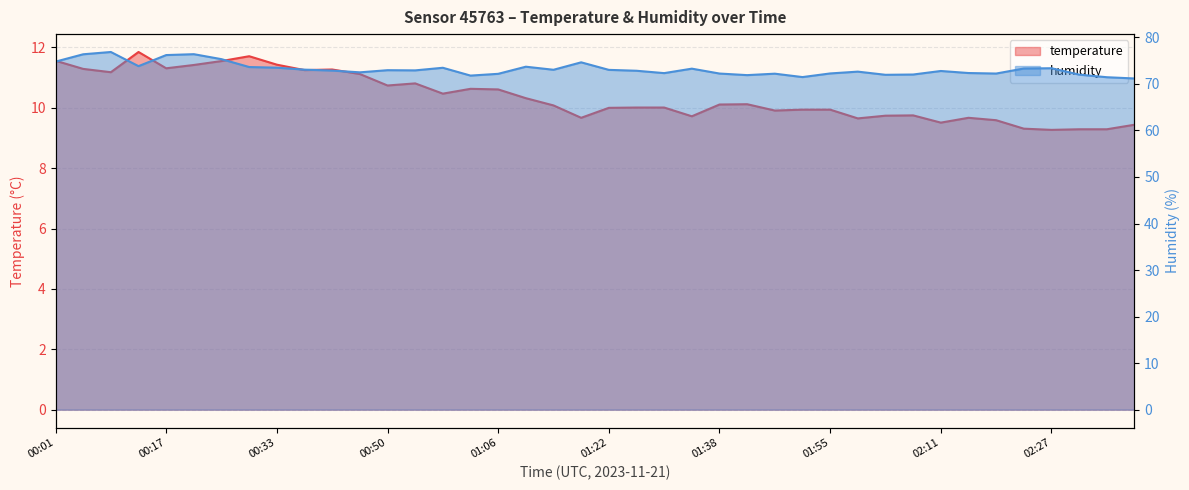

What value does the humidity series have at 01:34?

73.3